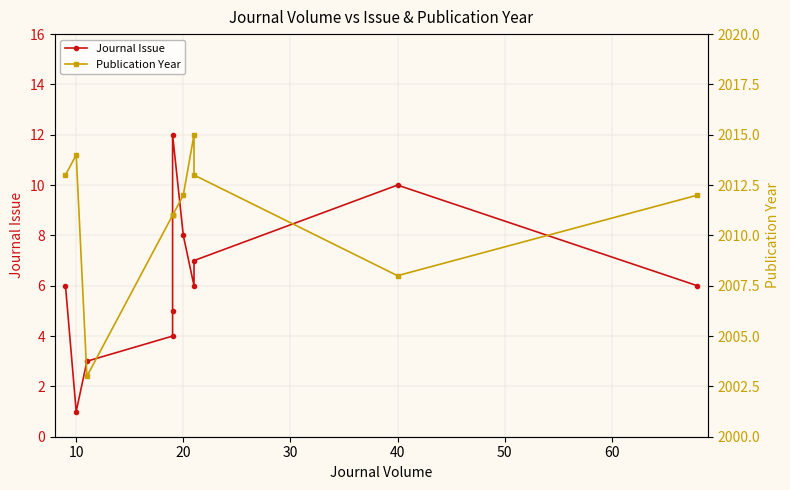

What is the sum of the Publication Year values at 9 and 50?

4019